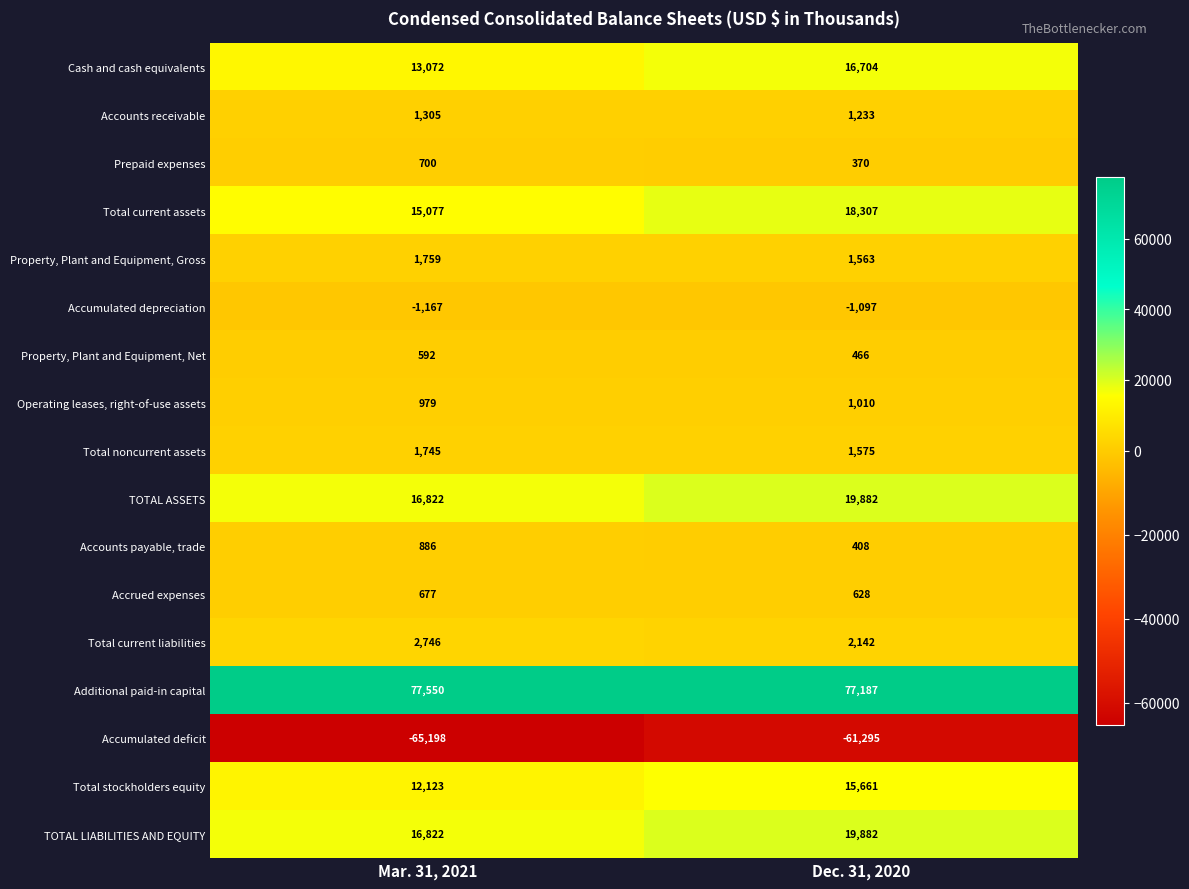

Which series has the largest total across all categories?

Additional paid-in capital